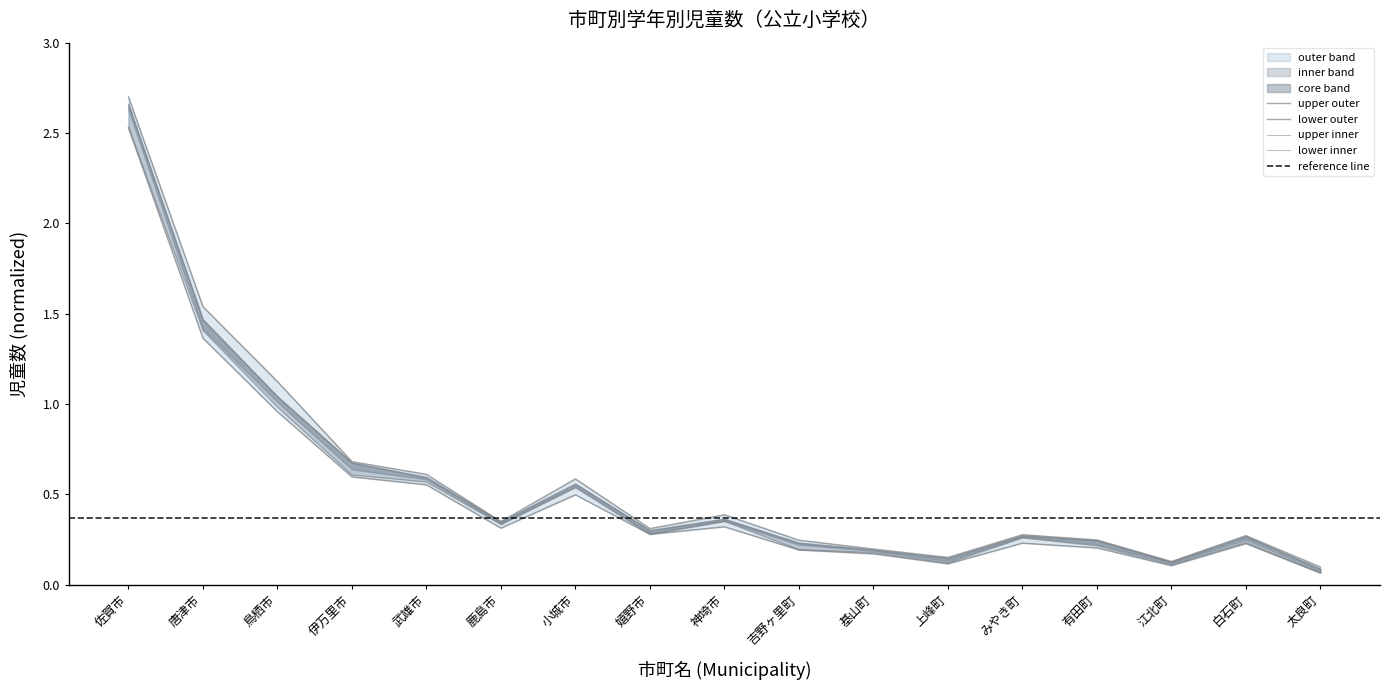

What is the sum of all 1年計 values?

9.0